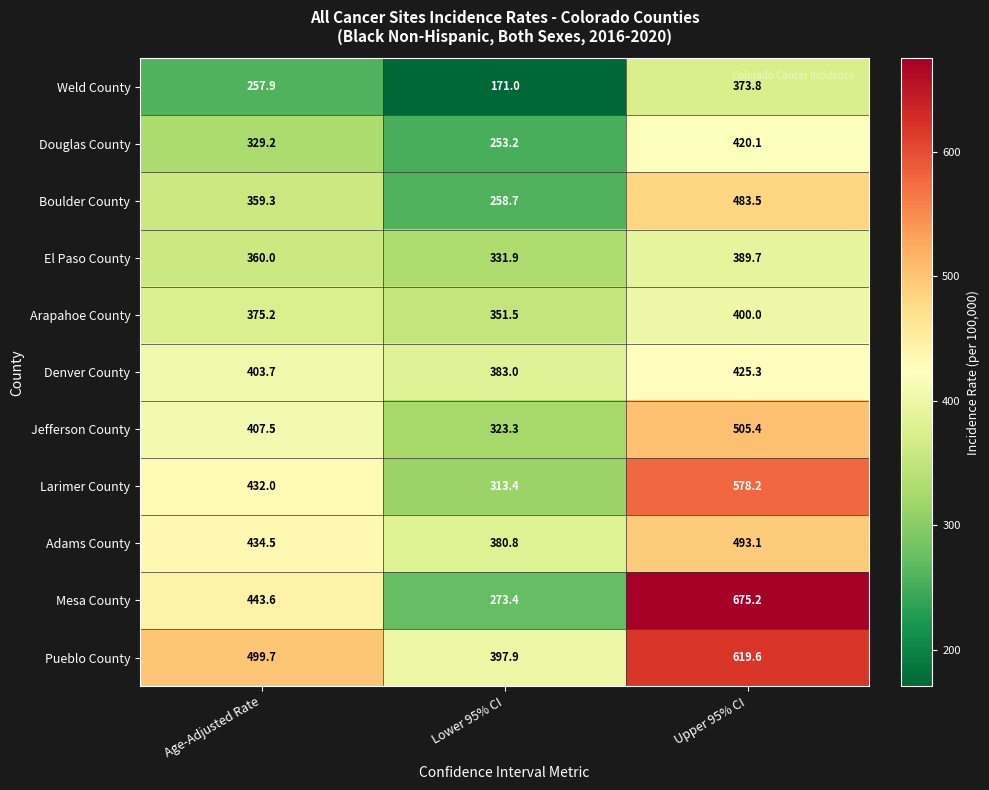

Read the Larimer County value at Age-Adjusted Rate.

432.0